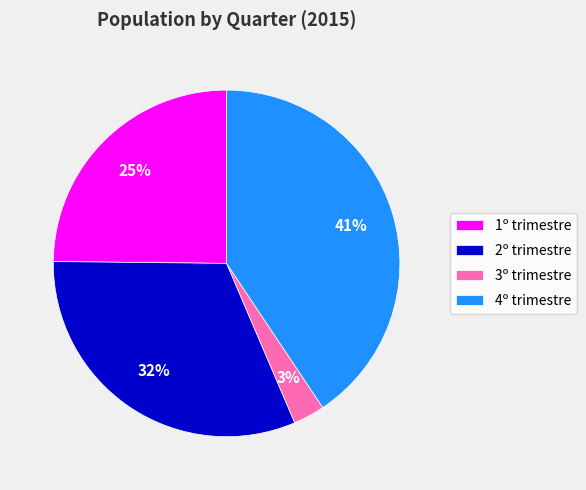

Which has a higher value, 3º trimestre or 1º trimestre?

1º trimestre